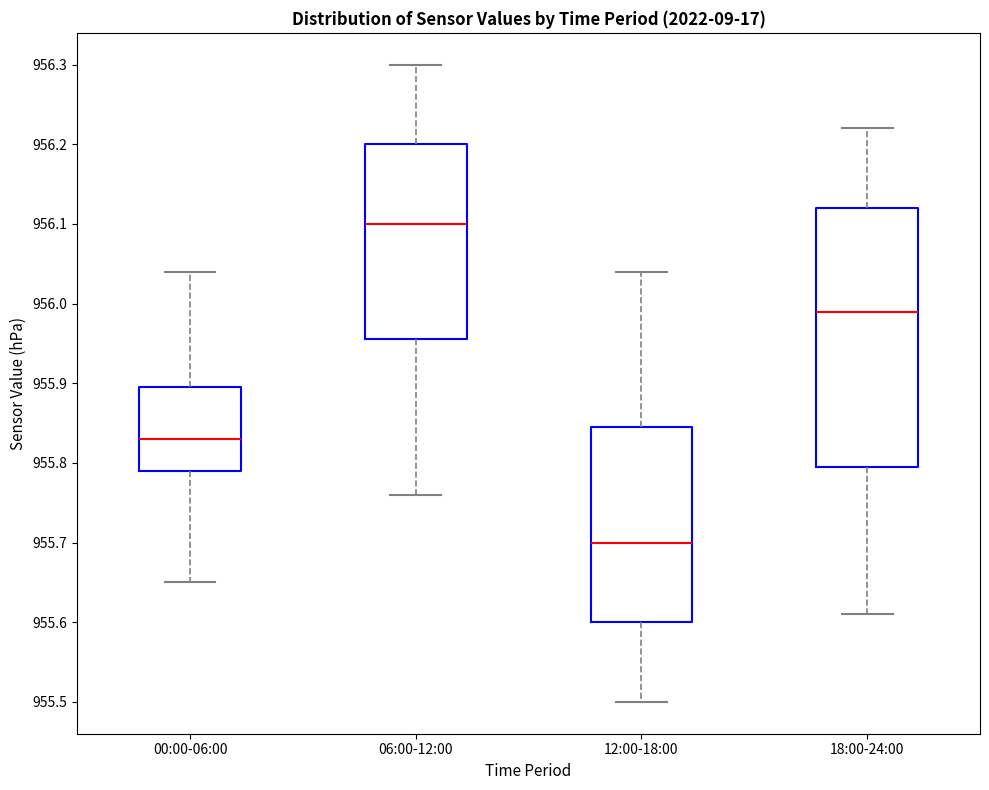

Where does the lower whisker of the box for 18:00-24:00 end on the y-axis? The values are not printed on the chart, so give them approximately, as read against the axis.

955.61